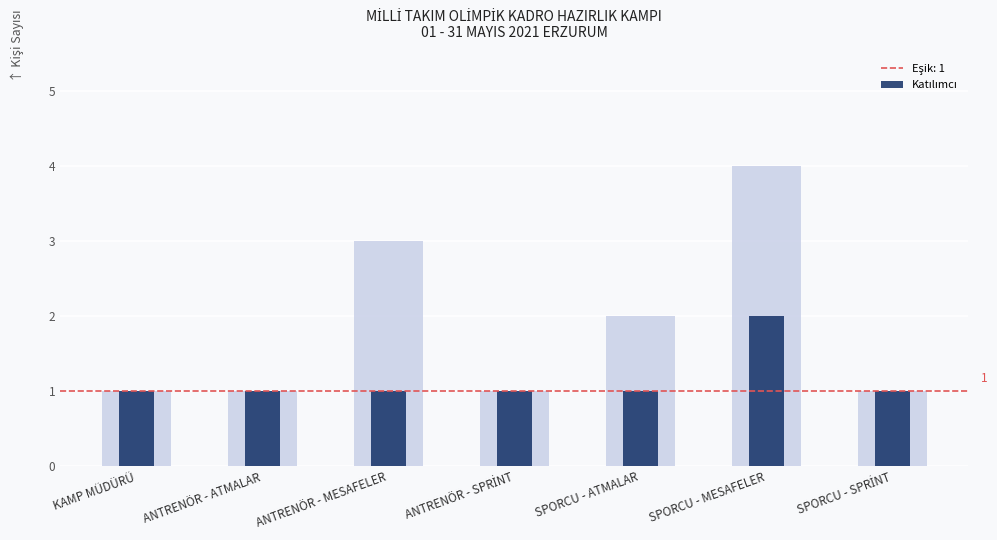

Approximately how many times larger is the value at KAMP MÜDÜRÜ compared to SPORCU - MESAFELER?

0.5